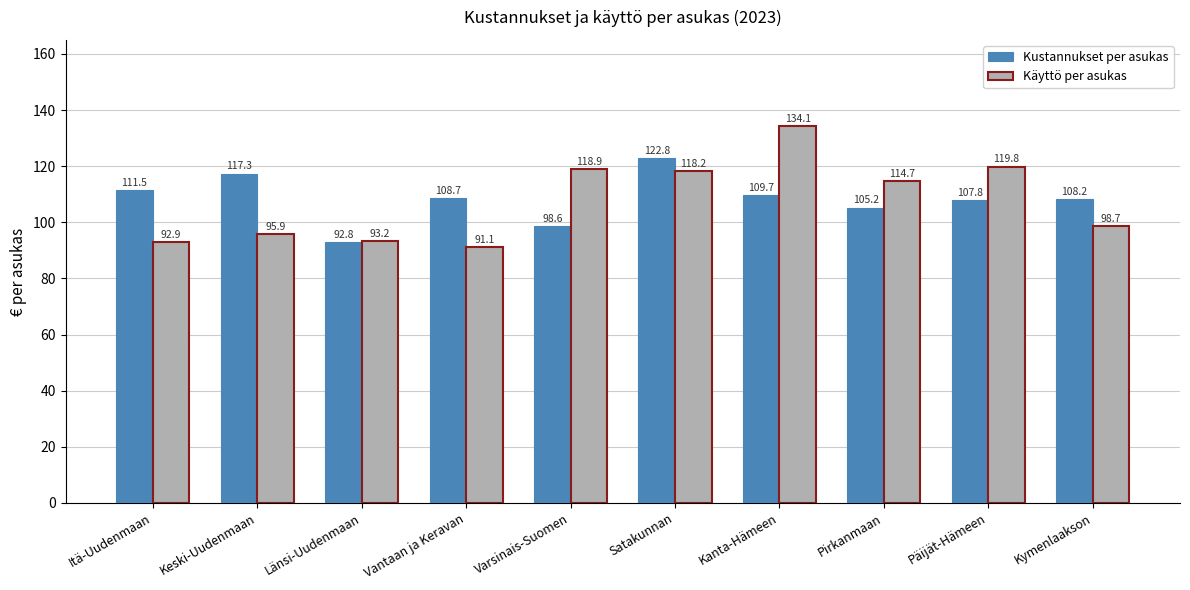

What is the difference between the maximum and minimum values in the Kustannukset per asukas series?

30.0